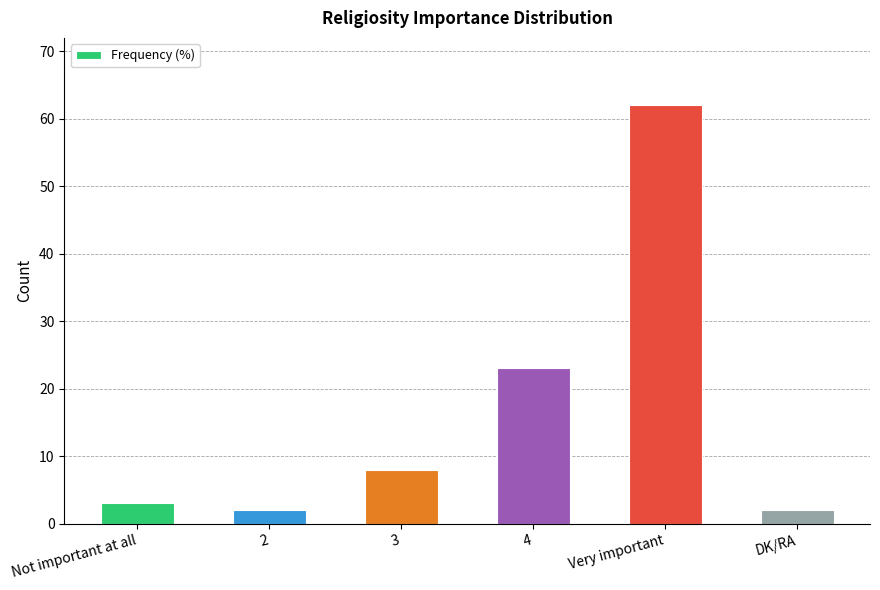

Between Not important at all and 2, which is larger?

Not important at all